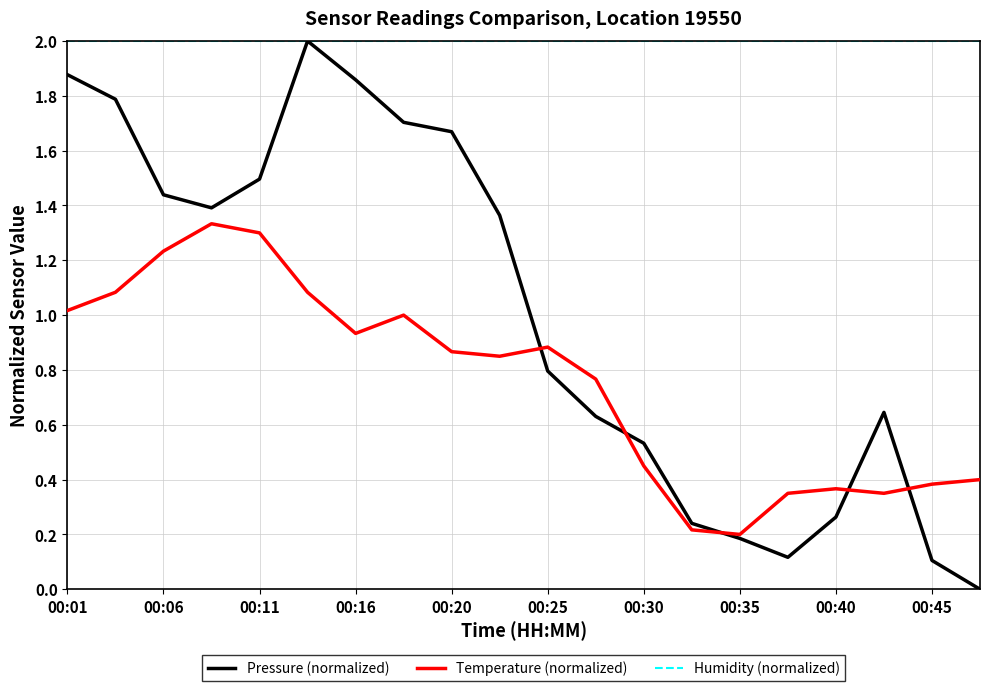

Which series has the largest range (max minus min)?

Pressure (normalized)